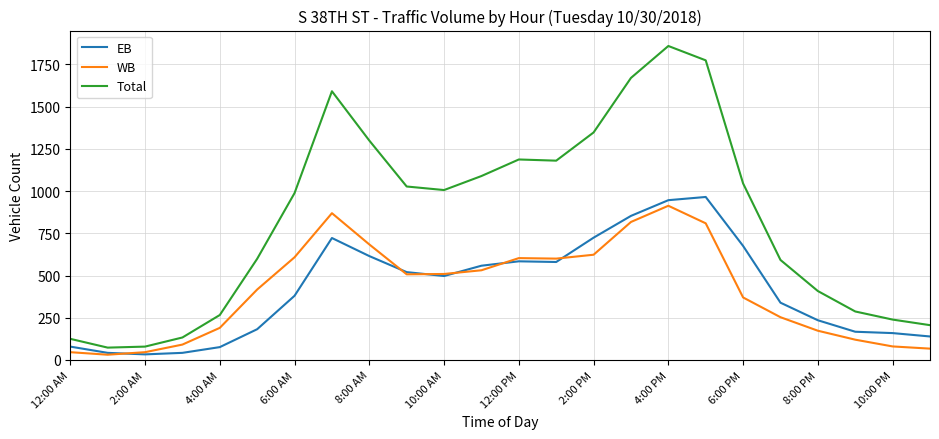

Does the chart display data point markers on the line(s)?

No